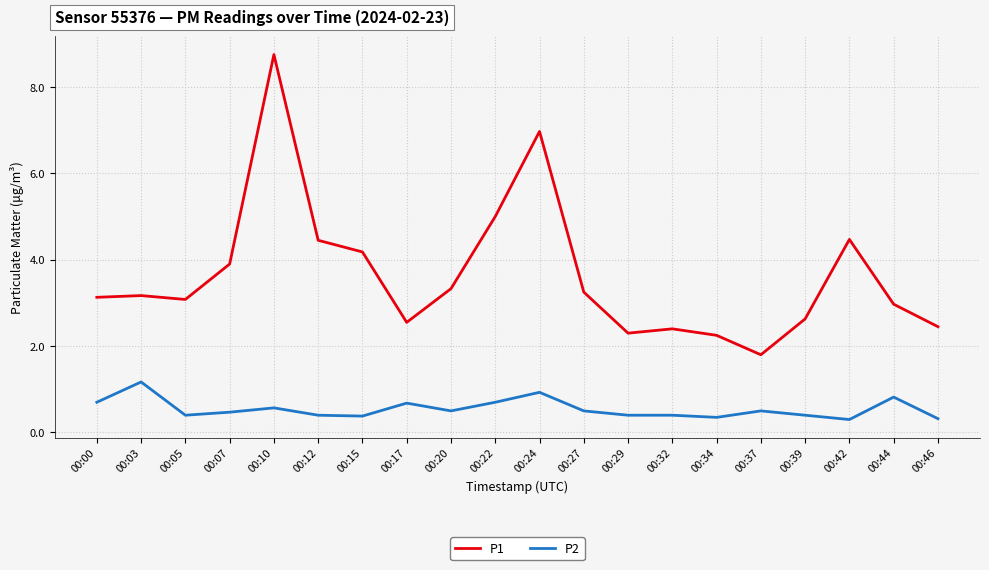

Is it true that P2 equals 0.7 at 00:00?

True